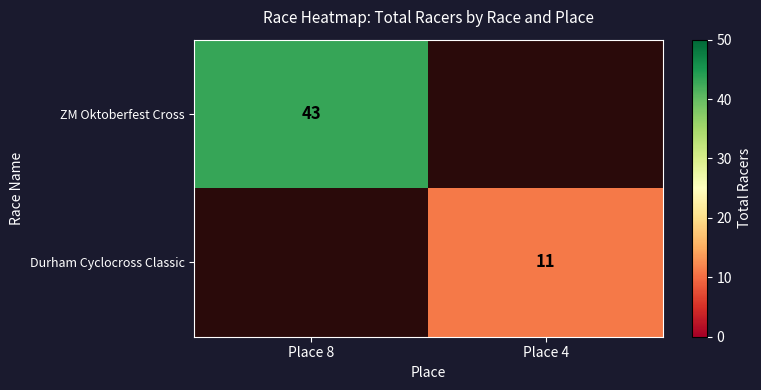

The ZM Oktoberfest Cross series shows 43 at Place 8. True or false?

True